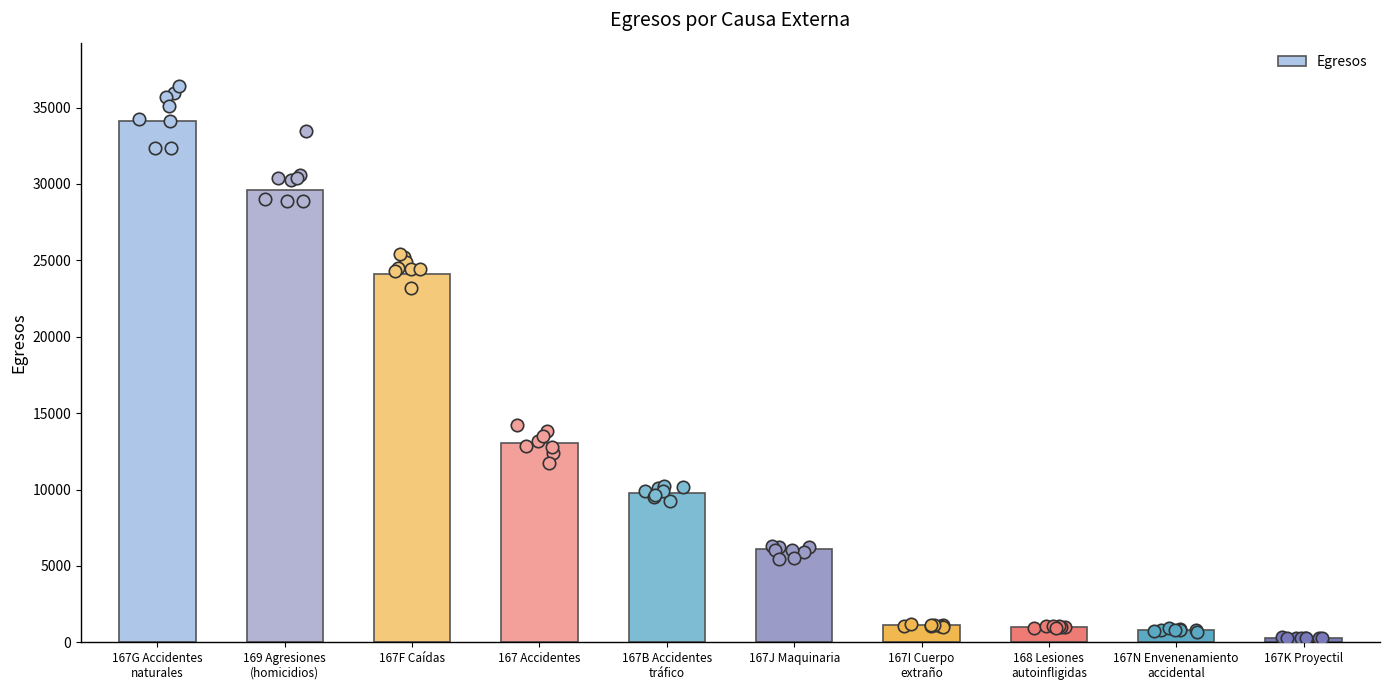

Which has a higher value, 168 Lesiones
autoinfligidas or 167B Accidentes
tráfico?

167B Accidentes
tráfico